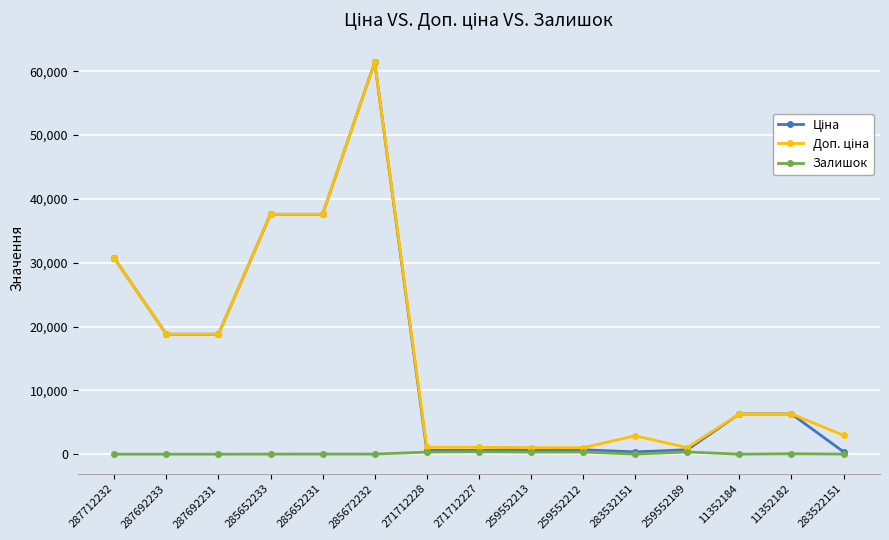

What is the label of the 13th point from the left?

11352184